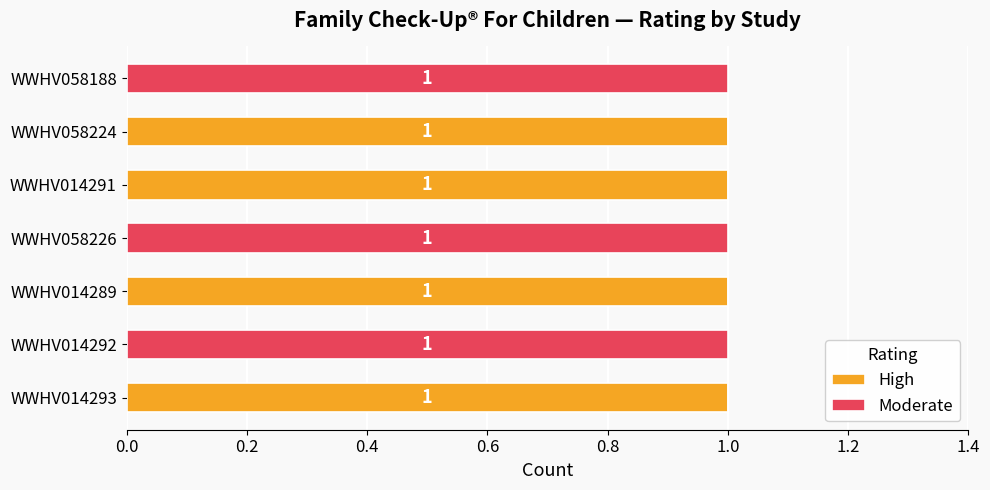

The value of High at WWHV014292 is 0. True or false?

True